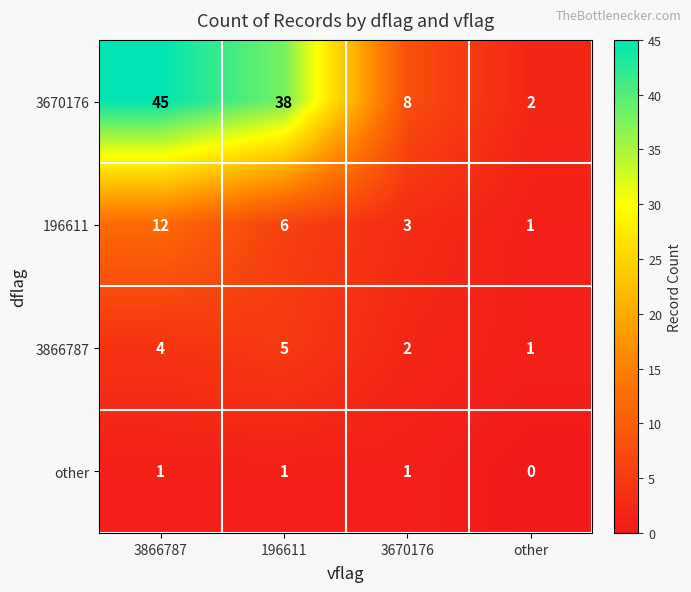

Is it true that 196611 equals 4 at 3670176?

False